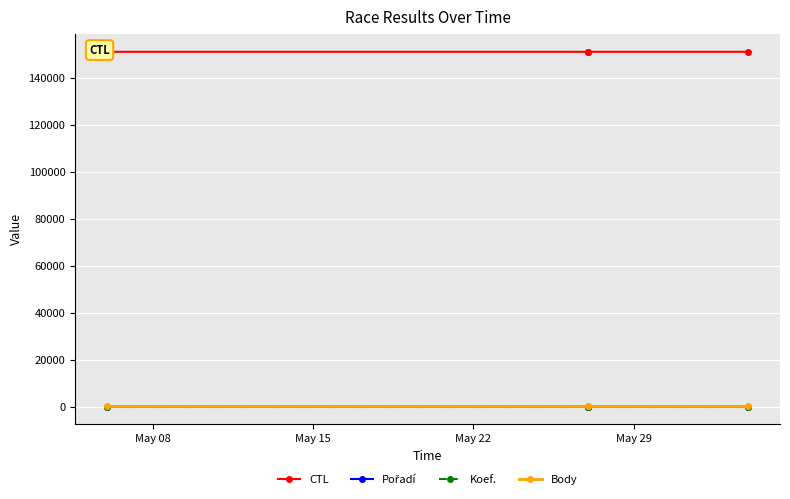

The CTL series shows 212297 at May 22. True or false?

False